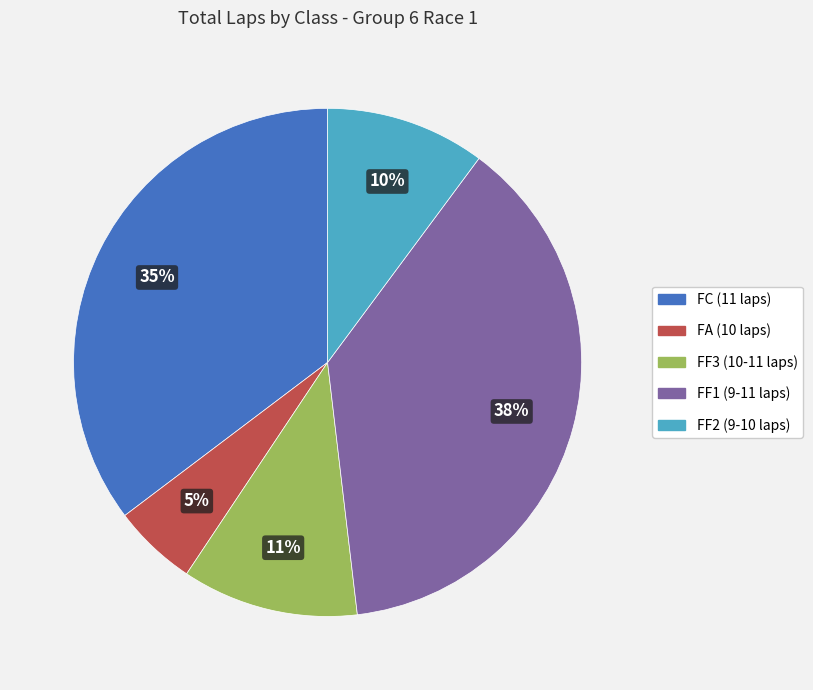

Between FC (11 laps) and FF3 (10-11 laps), which is larger?

FC (11 laps)